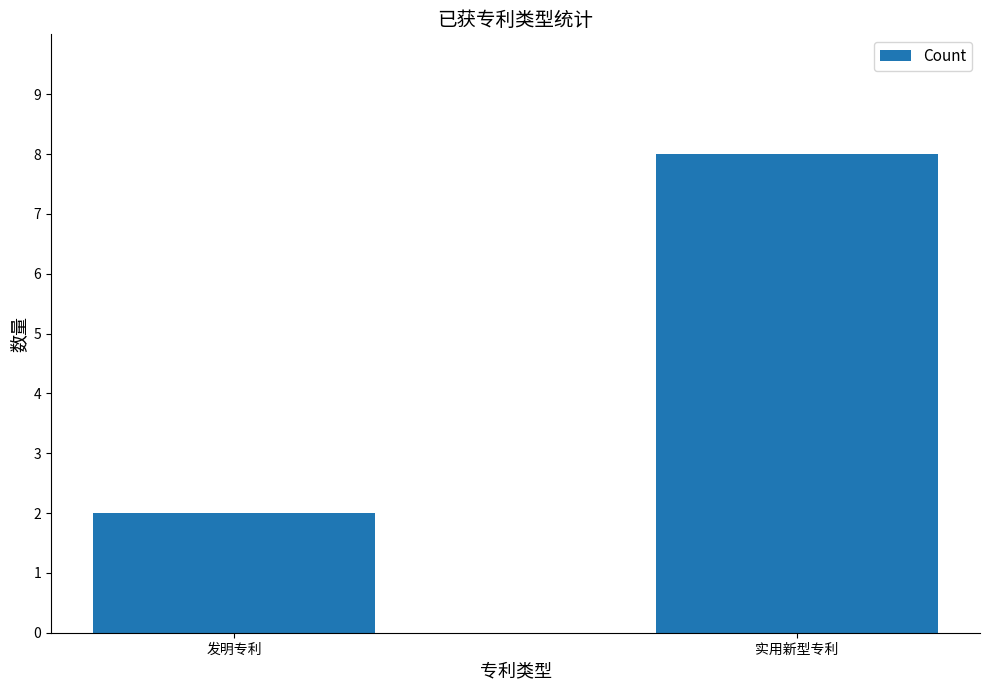

List the labels in order of value, largest first.

实用新型专利, 发明专利